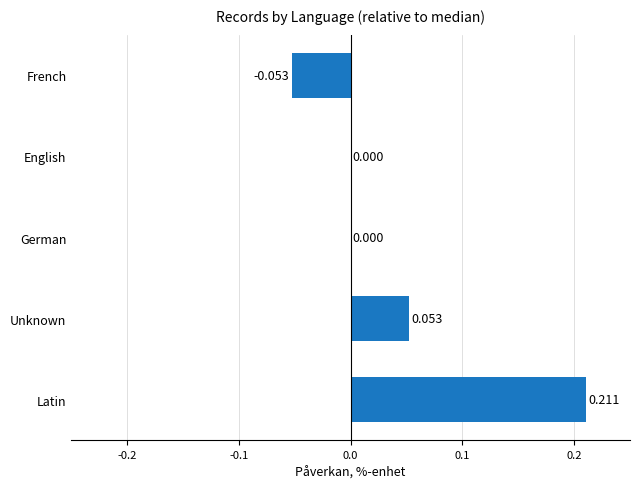

Between Latin and English, which is larger?

Latin